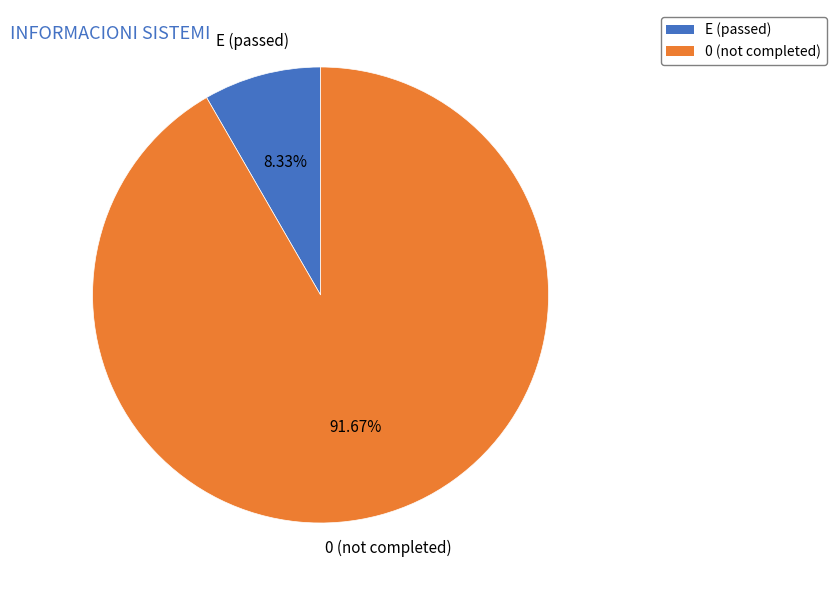

Is there a majority slice in this chart?

Yes